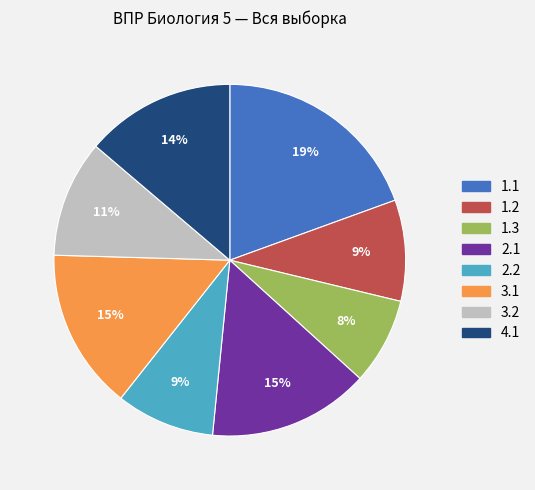

To the nearest percent, what portion does 3.1 represent?

15%